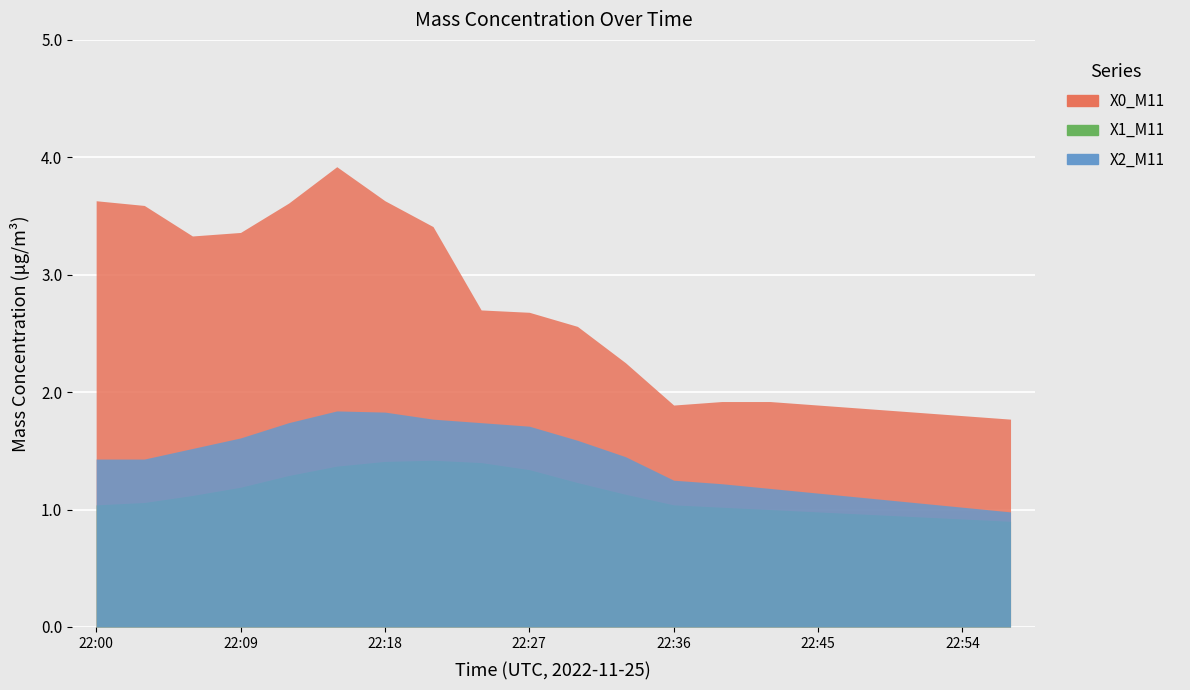

True or false: X2_M11 (Mass conc. μg/m³) has more than 2 interior local peaks.

False